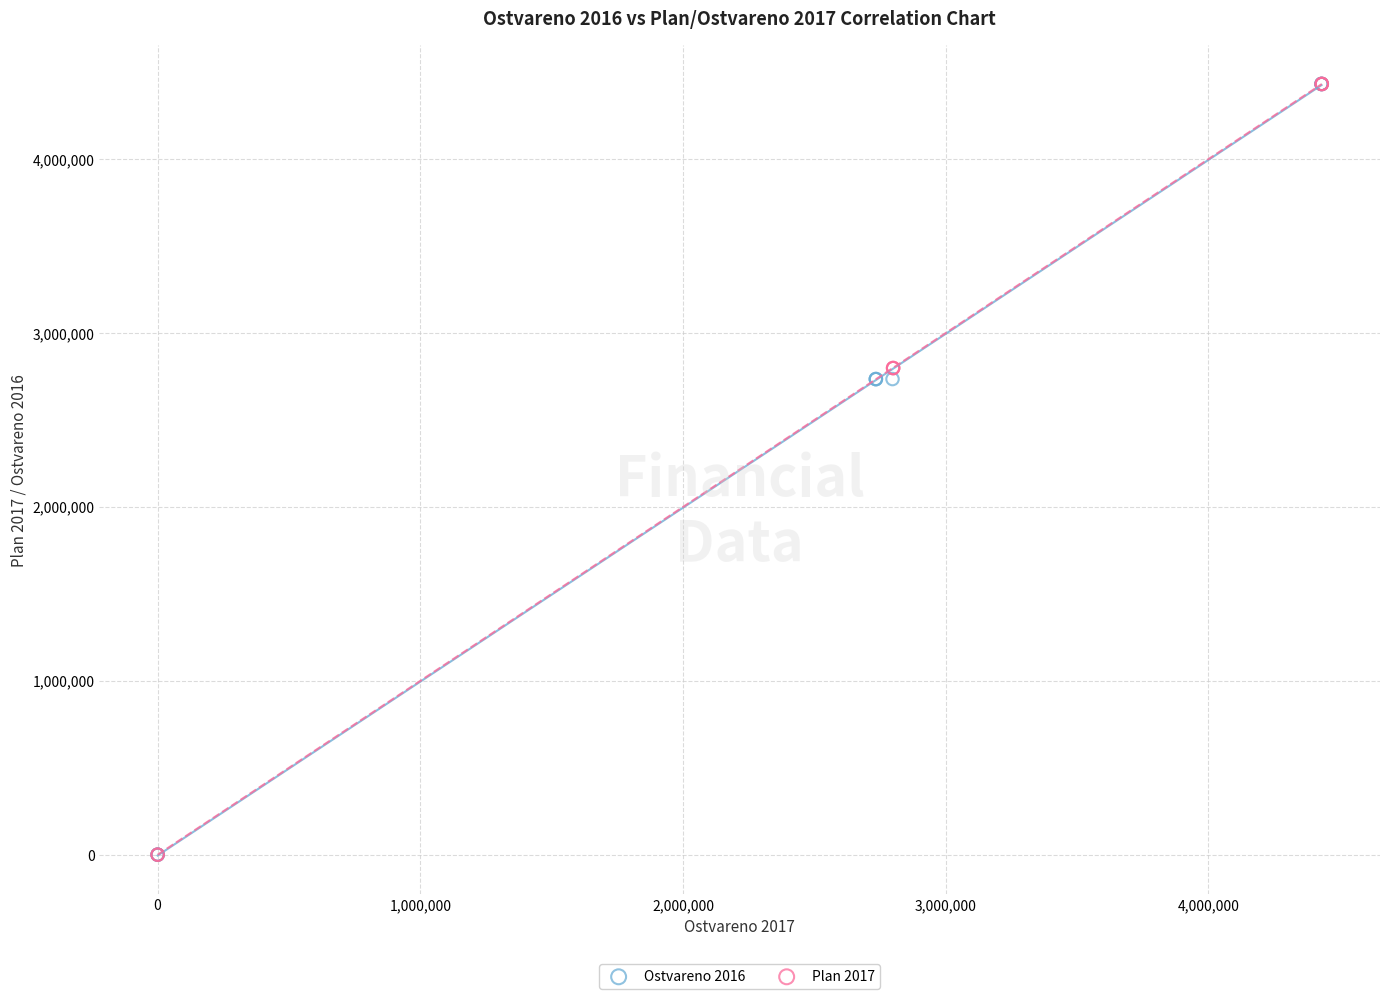

What are all the series names shown in the legend?

Ostvareno 2016, Plan 2017